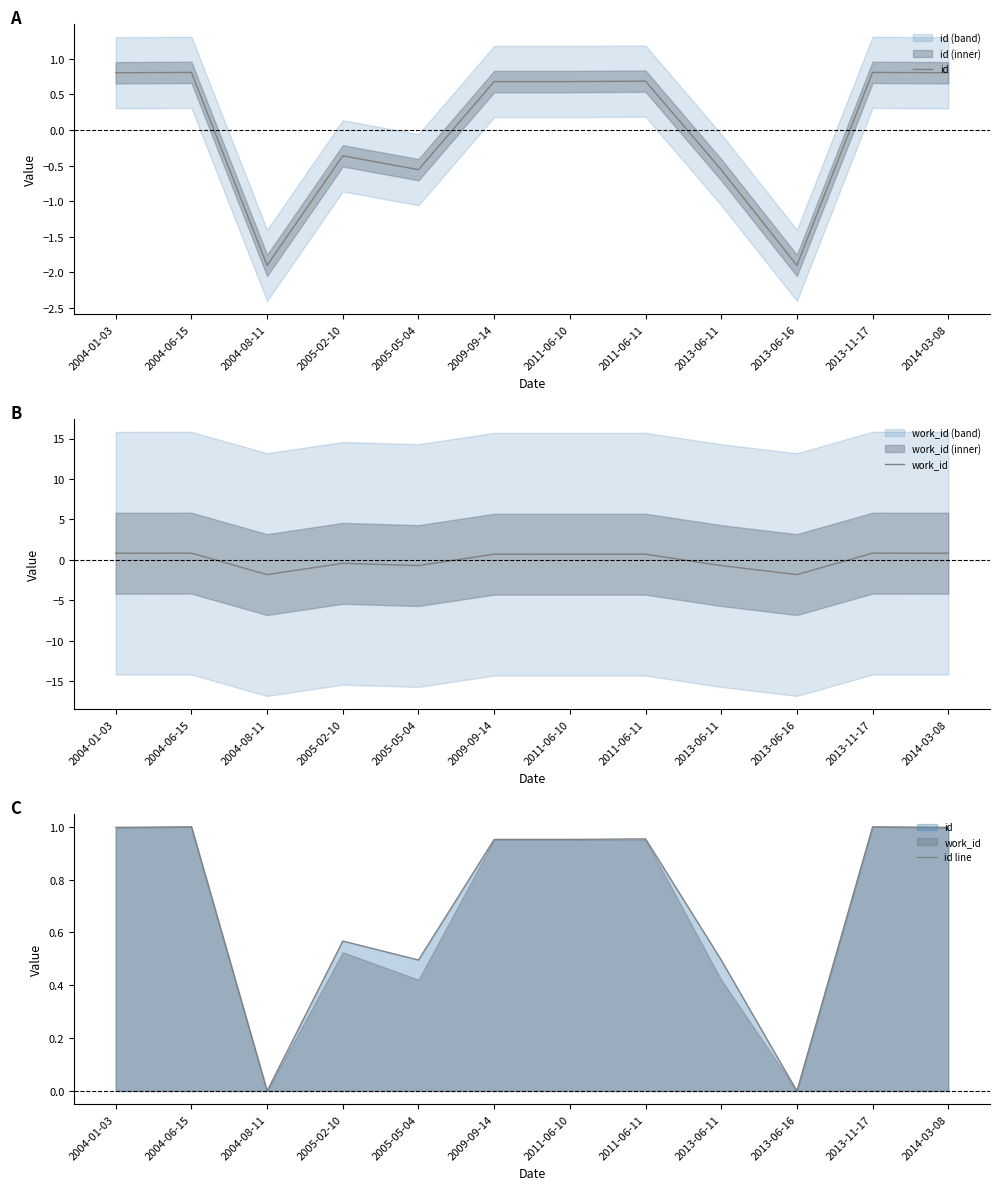

After their last crossing, which series has the higher values: id or work_id?

work_id